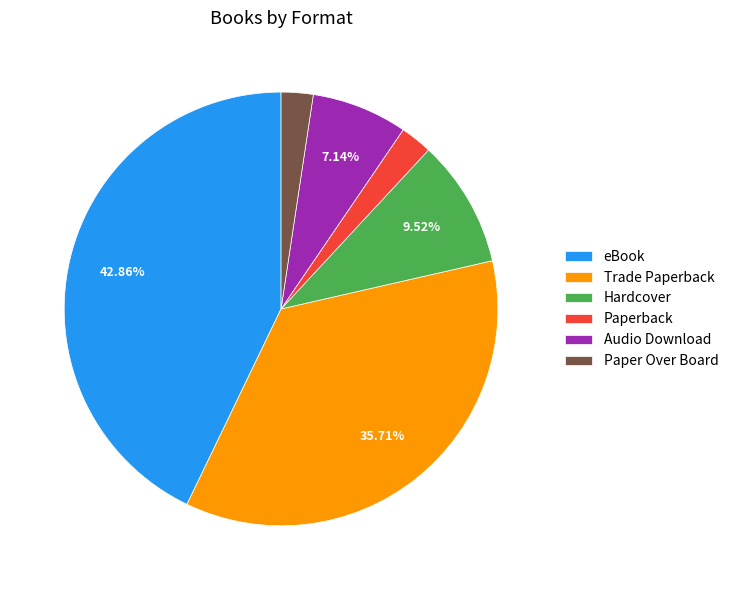

To the nearest percent, what is the difference between the Paper Over Board and Trade Paperback slice percentages?

33%